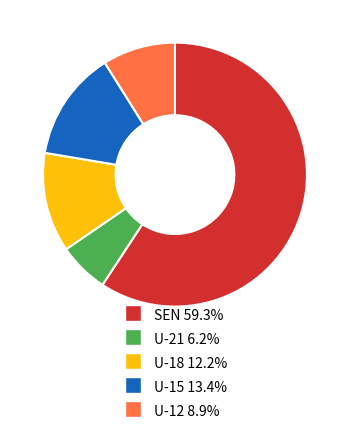

Which category accounts for the majority?

SEN